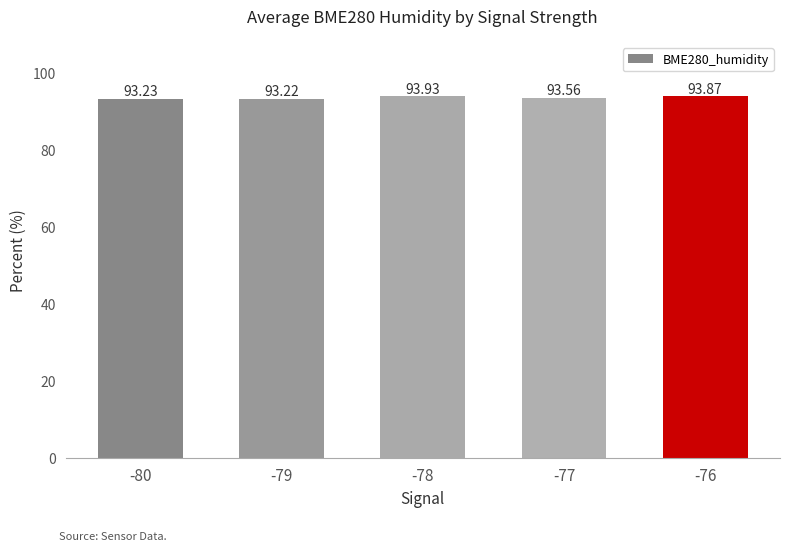

How many bars are there in total?

5